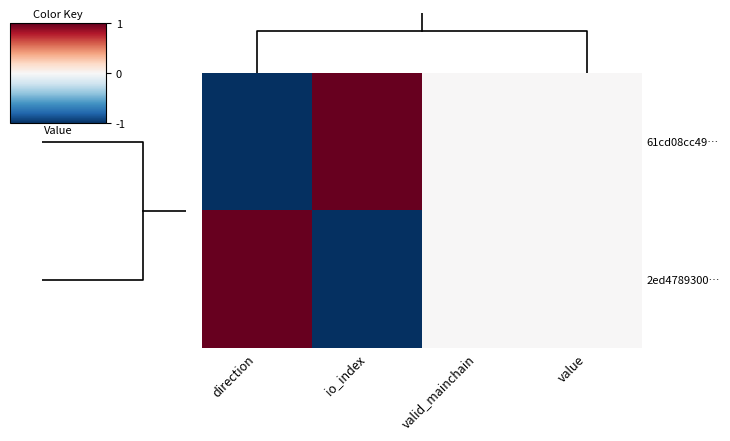

Rank the series by their maximum value, from lowest to highest.

61cd08cc49…, 2ed4789300…